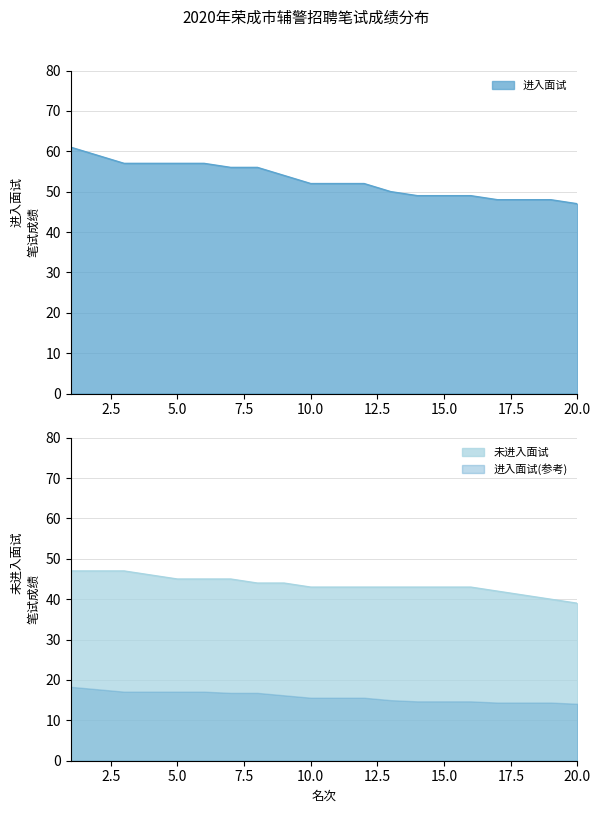

What is the highest value of the 进入面试(参考) series?

18.3